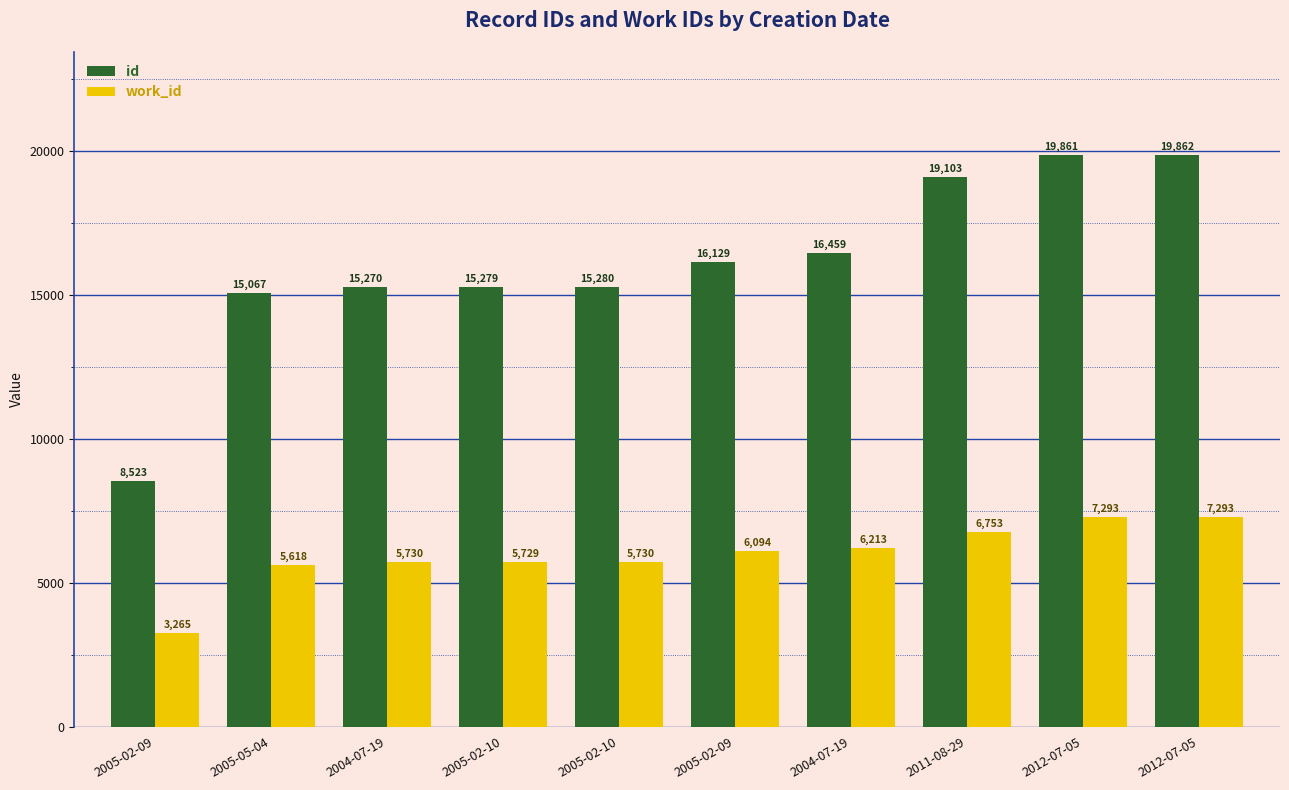

Where is id nearest to the value 14192?

2005-05-04